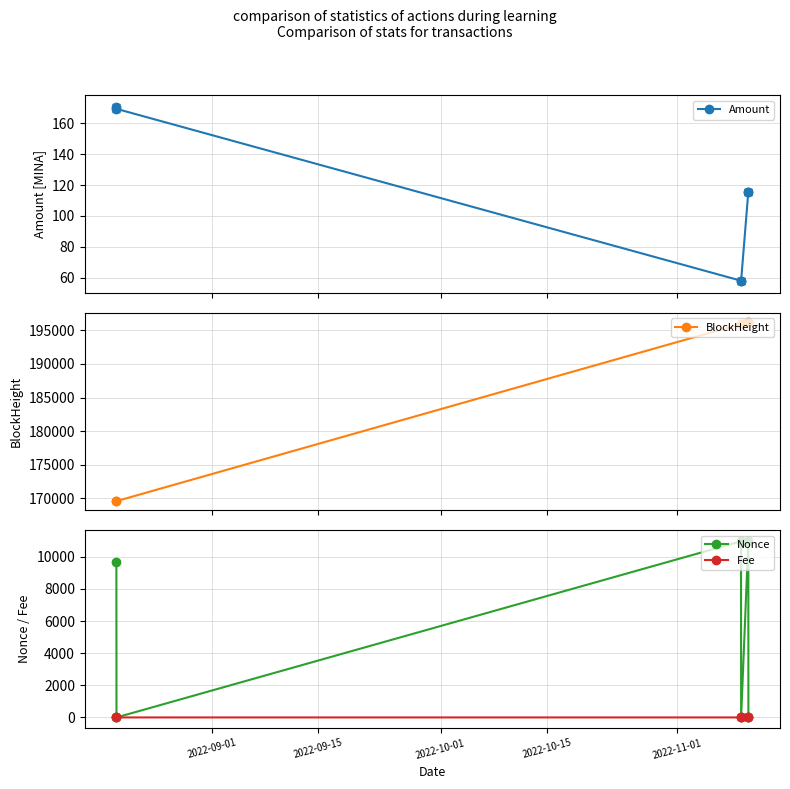

In Amount, how many points are higher than both neighbors (excluding endpoints)?

1